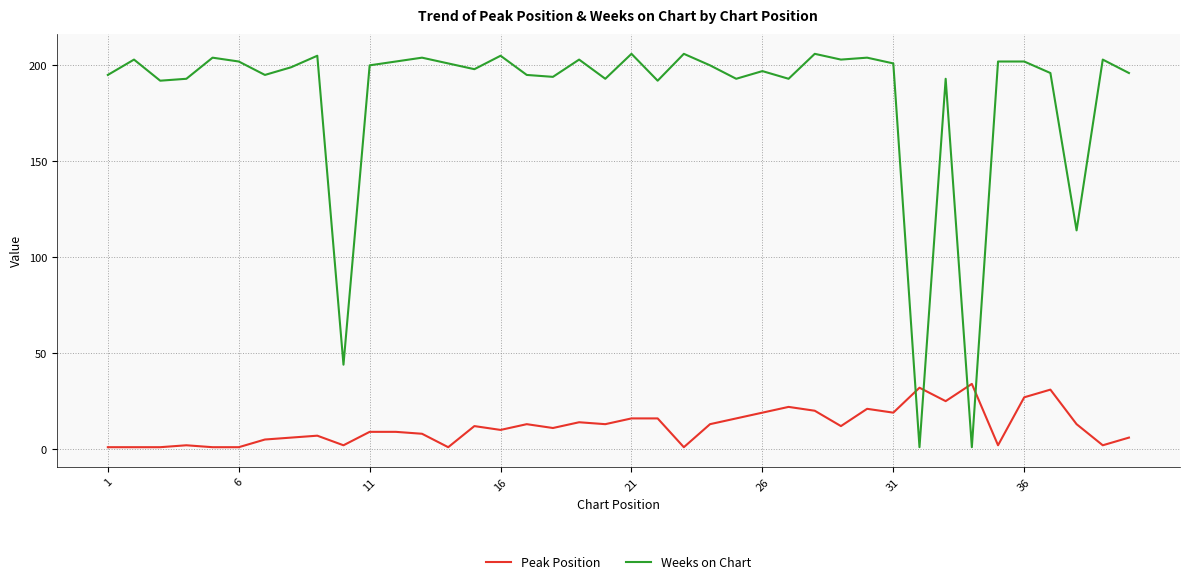

Which series has the largest total across all categories?

Weeks on Chart